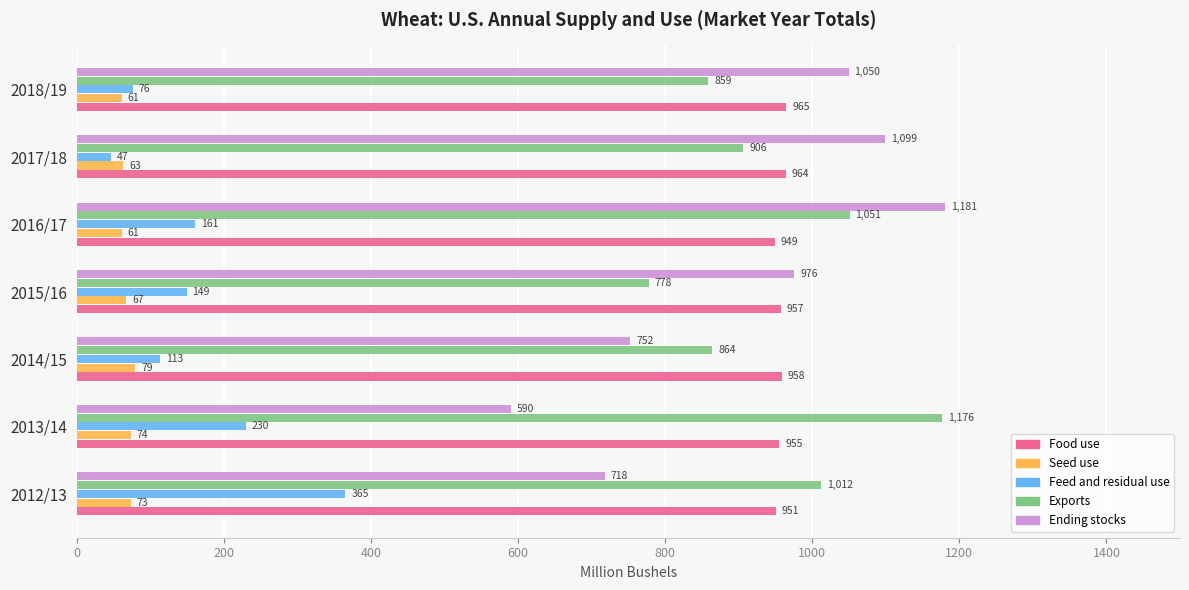

Which series has the largest total across all categories?

Food use